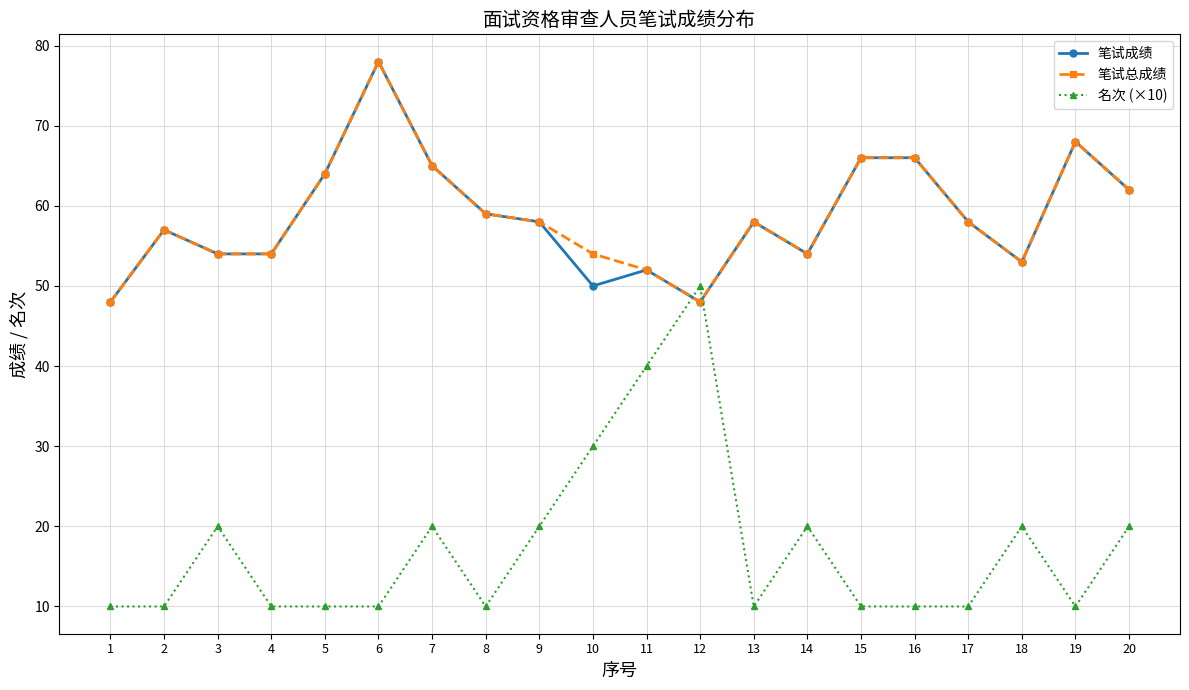

What is the maximum value shown in the chart?

78